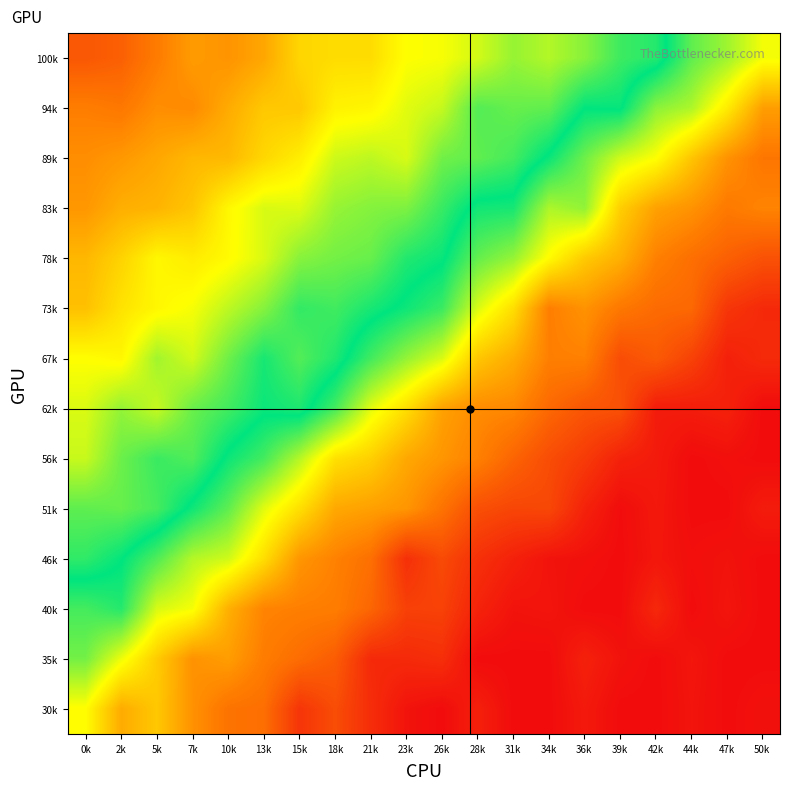

Reading left to right, list all the values displayed in this chart.

100k: 0k=0.1	2k=0.1	5k=0.2	7k=0.2	10k=0.2	13k=0.2	15k=0.3	18k=0.3	21k=0.3	23k=0.3	26k=0.3	28k=0.4	31k=0.4	34k=0.4	36k=0.4	39k=0.5	42k=0.5	44k=0.6	47k=0.6	50k=0.7
94k: 0k=0.2	2k=0.2	5k=0.2	7k=0.2	10k=0.2	13k=0.3	15k=0.3	18k=0.3	21k=0.3	23k=0.4	26k=0.4	28k=0.4	31k=0.4	34k=0.4	36k=0.5	39k=0.5	42k=0.6	44k=0.6	47k=0.7	50k=0.8
89k: 0k=0.2	2k=0.2	5k=0.2	7k=0.2	10k=0.2	13k=0.3	15k=0.3	18k=0.4	21k=0.4	23k=0.4	26k=0.4	28k=0.4	31k=0.5	34k=0.5	36k=0.6	39k=0.6	42k=0.7	44k=0.7	47k=0.8	50k=0.8
83k: 0k=0.2	2k=0.2	5k=0.2	7k=0.3	10k=0.3	13k=0.4	15k=0.4	18k=0.4	21k=0.4	23k=0.4	26k=0.5	28k=0.5	31k=0.5	34k=0.6	36k=0.6	39k=0.7	42k=0.8	44k=0.8	47k=0.8	50k=0.8
78k: 0k=0.2	2k=0.3	5k=0.3	7k=0.3	10k=0.3	13k=0.4	15k=0.4	18k=0.4	21k=0.4	23k=0.5	26k=0.5	28k=0.6	31k=0.6	34k=0.7	36k=0.7	39k=0.8	42k=0.8	44k=0.9	47k=0.9	50k=0.9
73k: 0k=0.3	2k=0.3	5k=0.3	7k=0.3	10k=0.4	13k=0.4	15k=0.5	18k=0.5	21k=0.5	23k=0.5	26k=0.5	28k=0.6	31k=0.7	34k=0.8	36k=0.8	39k=0.8	42k=0.9	44k=0.9	47k=0.9	50k=1.0
67k: 0k=0.3	2k=0.3	5k=0.4	7k=0.4	10k=0.4	13k=0.5	15k=0.4	18k=0.5	21k=0.5	23k=0.6	26k=0.6	28k=0.7	31k=0.8	34k=0.8	36k=0.8	39k=0.9	42k=0.9	44k=0.9	47k=1.0	50k=1.0
62k: 0k=0.4	2k=0.4	5k=0.4	7k=0.4	10k=0.5	13k=0.5	15k=0.5	18k=0.5	21k=0.6	23k=0.7	26k=0.8	28k=0.8	31k=0.8	34k=0.9	36k=0.9	39k=0.9	42k=1.0	44k=1.0	47k=1.0	50k=1.0
56k: 0k=0.4	2k=0.4	5k=0.5	7k=0.4	10k=0.5	13k=0.5	15k=0.6	18k=0.7	21k=0.7	23k=0.8	26k=0.8	28k=0.8	31k=0.9	34k=0.9	36k=0.9	39k=1.0	42k=1.0	44k=1.0	47k=1.0	50k=1.0
51k: 0k=0.4	2k=0.4	5k=0.5	7k=0.5	10k=0.6	13k=0.6	15k=0.7	18k=0.8	21k=0.8	23k=0.8	26k=0.9	28k=0.9	31k=0.9	34k=0.9	36k=1.0	39k=1.0	42k=1.0	44k=1.0	47k=1.0	50k=1.0
46k: 0k=0.5	2k=0.5	5k=0.6	7k=0.6	10k=0.6	13k=0.7	15k=0.8	18k=0.8	21k=0.9	23k=0.9	26k=0.9	28k=0.9	31k=1.0	34k=1.0	36k=1.0	39k=1.0	42k=1.0	44k=1.0	47k=1.0	50k=1.0
40k: 0k=0.5	2k=0.5	5k=0.6	7k=0.7	10k=0.8	13k=0.8	15k=0.8	18k=0.8	21k=0.9	23k=0.9	26k=0.9	28k=1.0	31k=1.0	34k=1.0	36k=1.0	39k=1.0	42k=1.0	44k=1.0	47k=1.0	50k=1.0
35k: 0k=0.6	2k=0.7	5k=0.7	7k=0.8	10k=0.8	13k=0.8	15k=0.9	18k=0.9	21k=1.0	23k=1.0	26k=0.9	28k=1.0	31k=1.0	34k=1.0	36k=1.0	39k=1.0	42k=1.0	44k=1.0	47k=1.0	50k=1.0
30k: 0k=0.7	2k=0.8	5k=0.7	7k=0.8	10k=0.9	13k=0.9	15k=0.9	18k=0.9	21k=1.0	23k=1.0	26k=1.0	28k=1.0	31k=1.0	34k=1.0	36k=1.0	39k=1.0	42k=1.0	44k=1.0	47k=1.0	50k=1.0